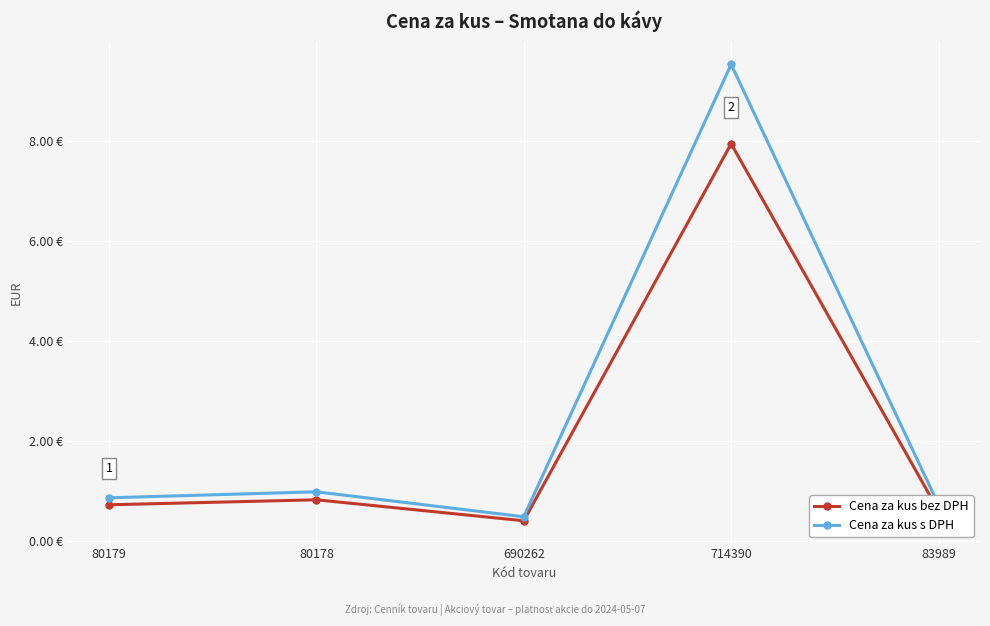

What are all the series names shown in the legend?

Cena za kus bez DPH, Cena za kus s DPH